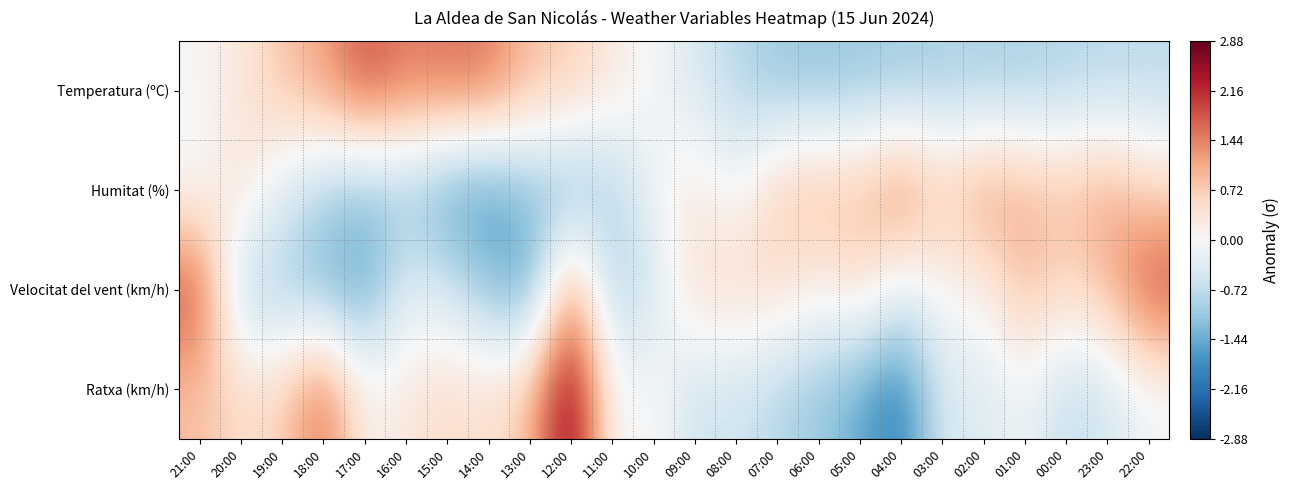

How many series are shown in this chart?

4